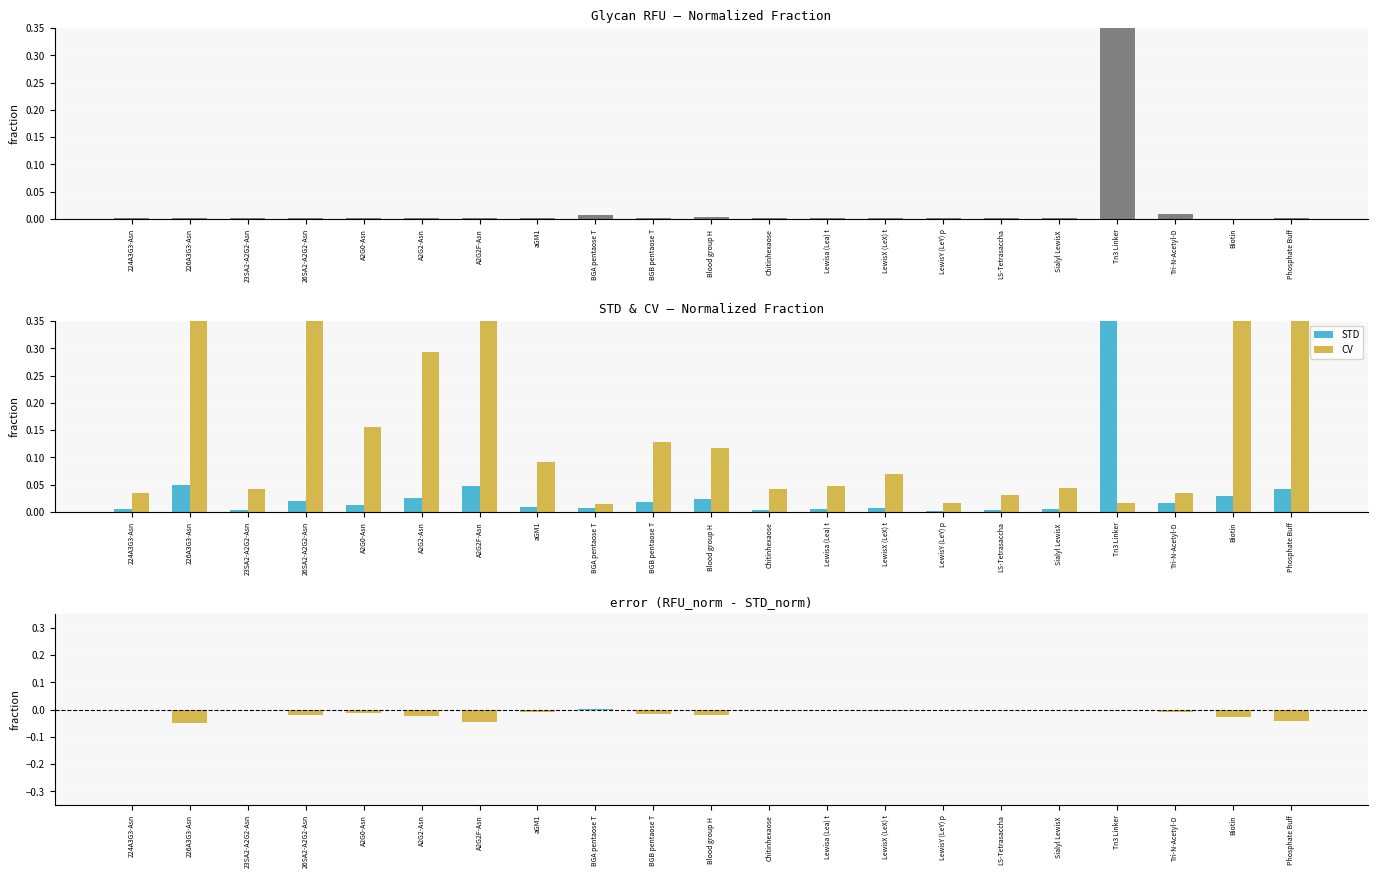

What is the label of the 6th bar from the right?

LS-Tetrasaccha